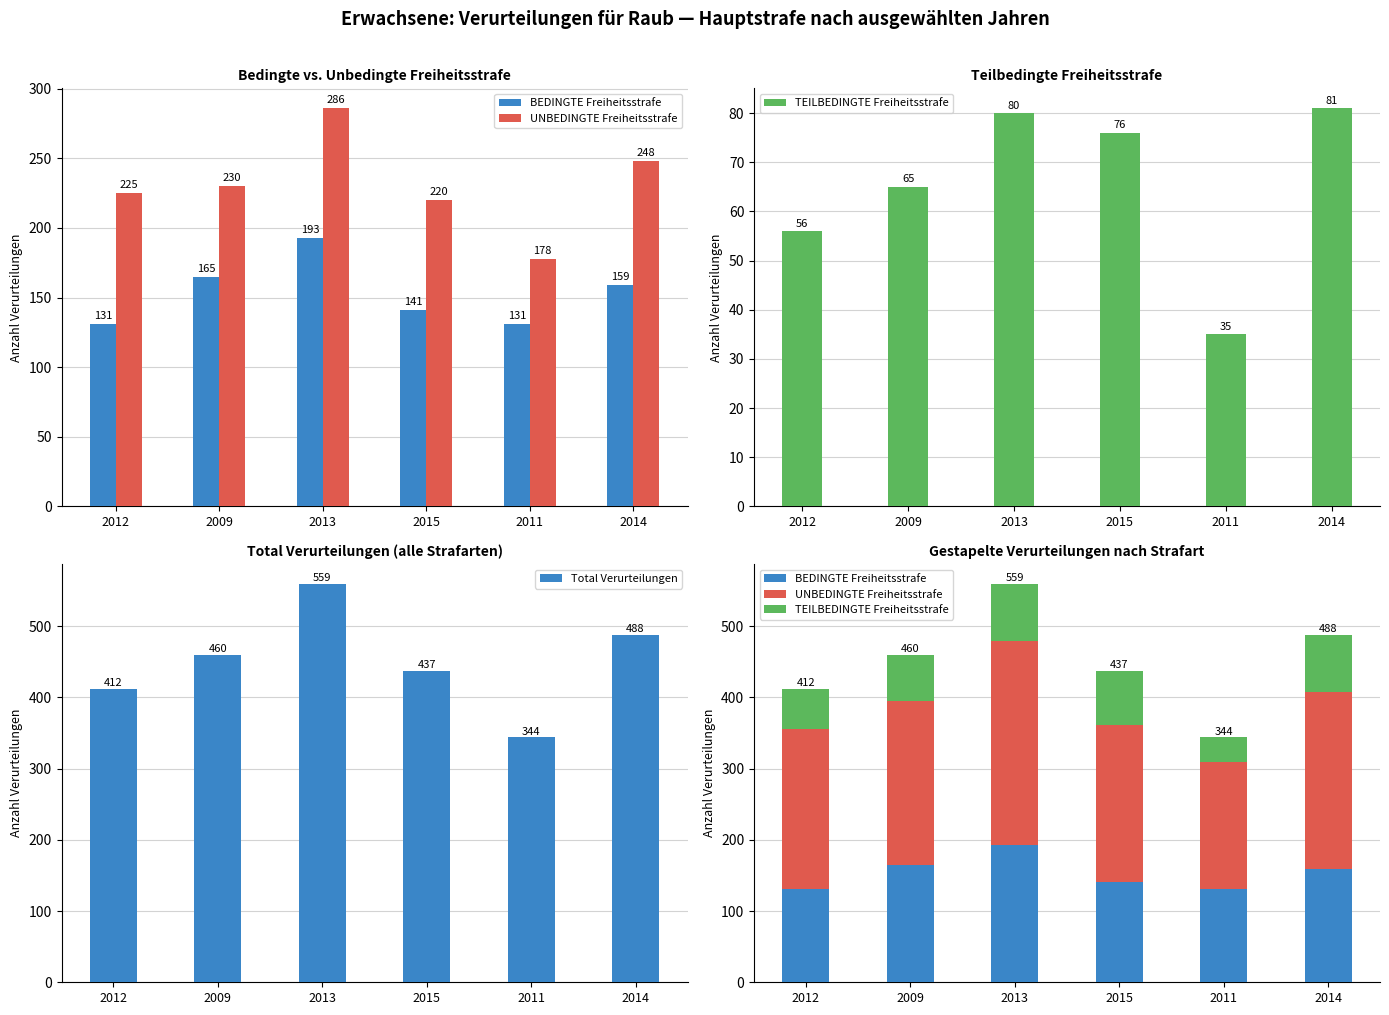

How many groups of bars are there?

6